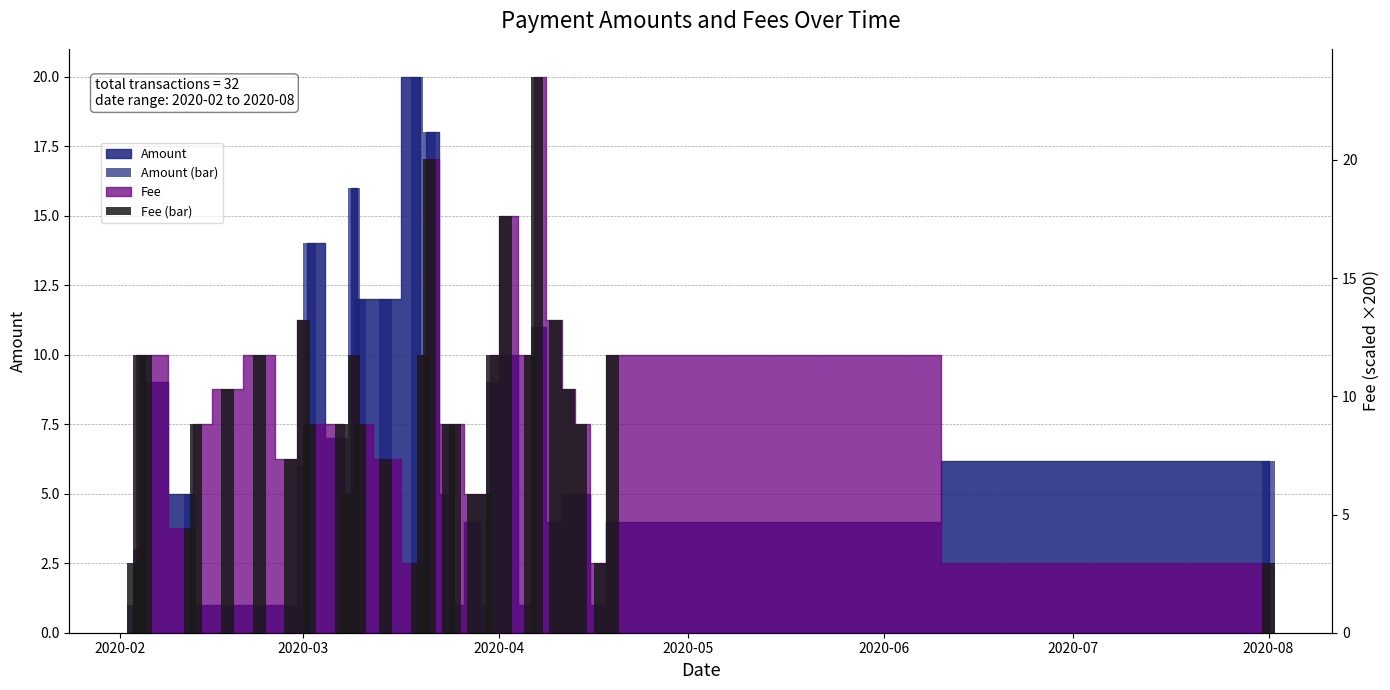

What is the difference between the second highest and second lowest values in the Fee (bar) series?

17.1